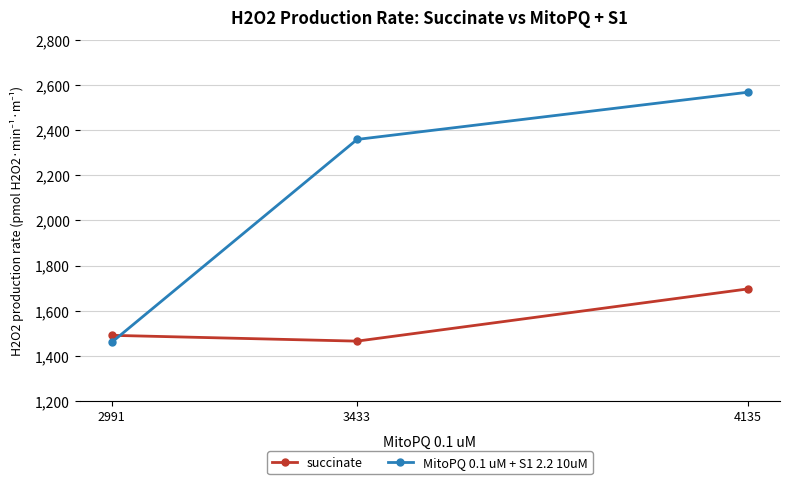

Which series has the largest total across all categories?

MitoPQ 0.1 uM + S1 2.2 10uM